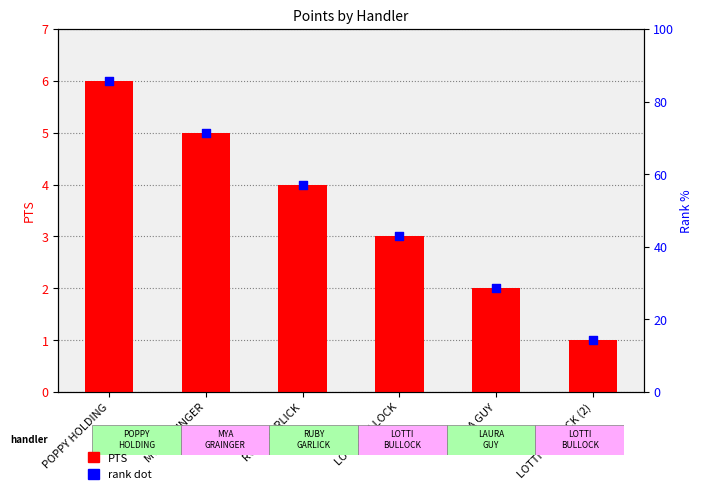

Which series contains the highest Y value?

PTS